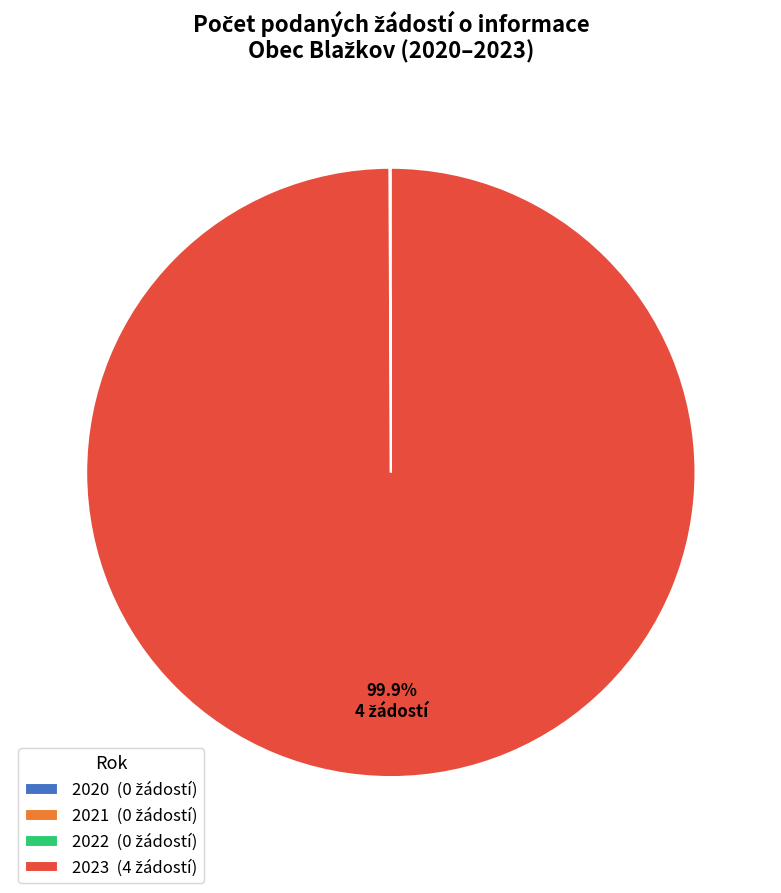

Is there any slice that represents more than half of the pie?

Yes